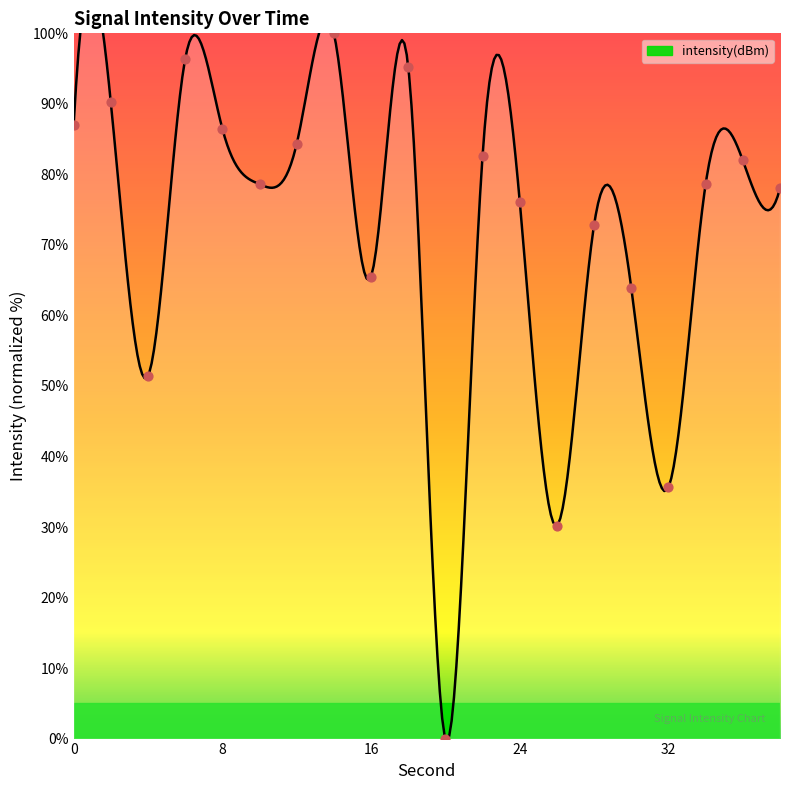

What is the ratio of the value at 22 to the value at 30?

1.3